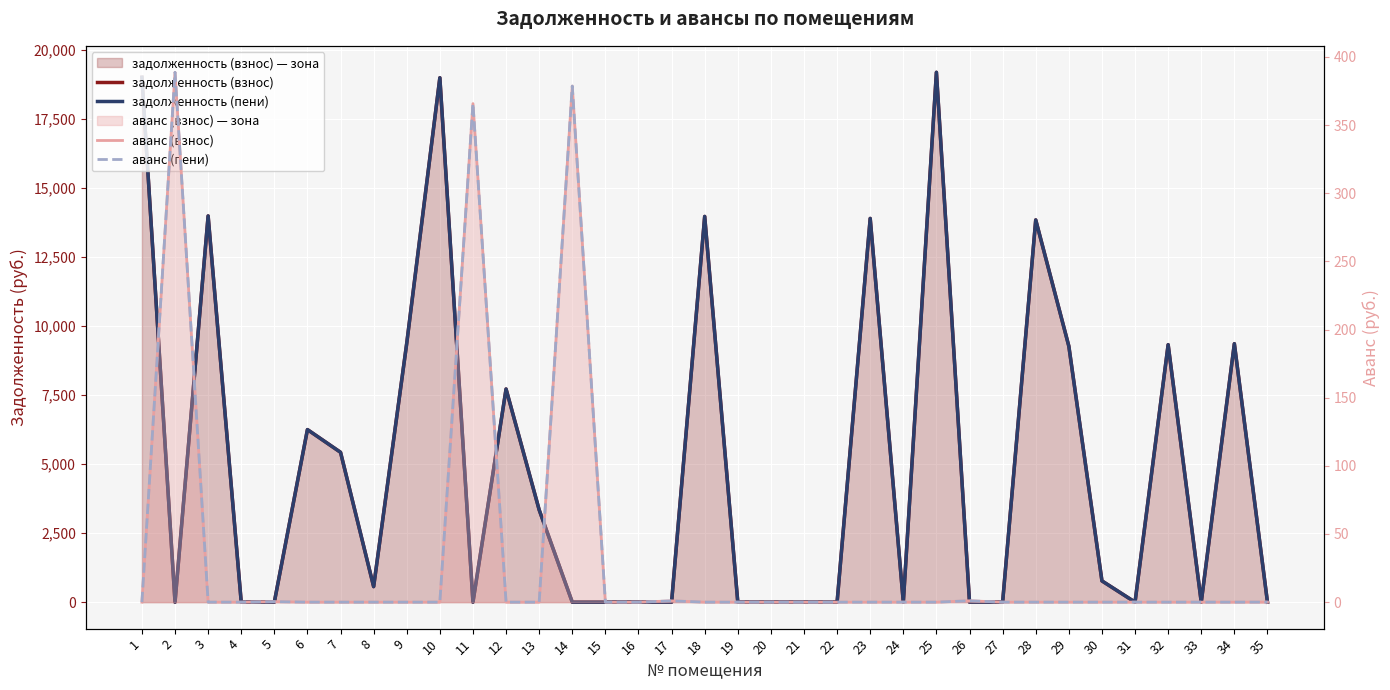

What are all the series names shown in the legend?

задолженность (взнос), задолженность (пени), аванс (взнос), аванс (пени)